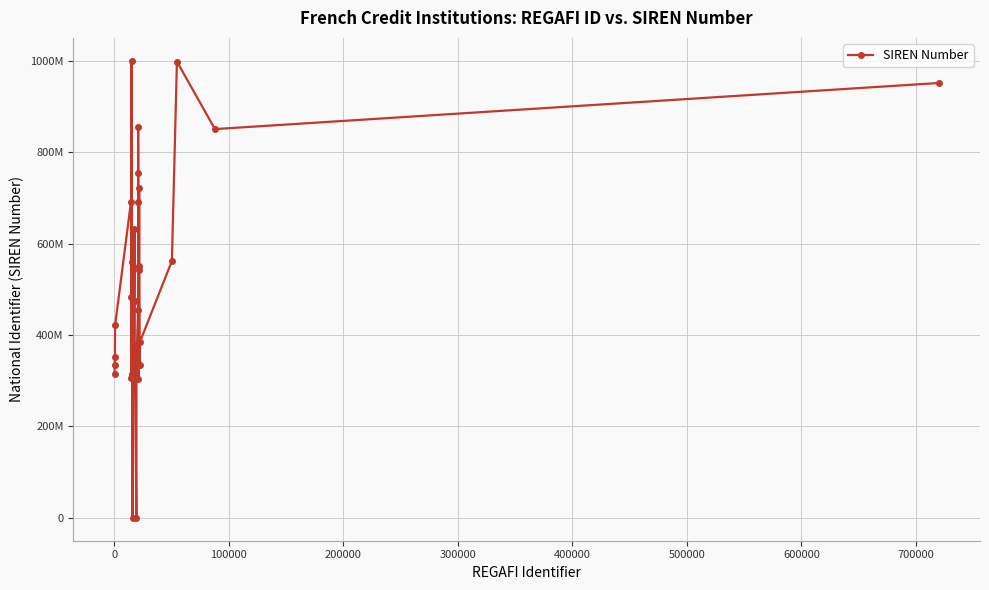

What is the difference between the maximum and minimum values?

999990062